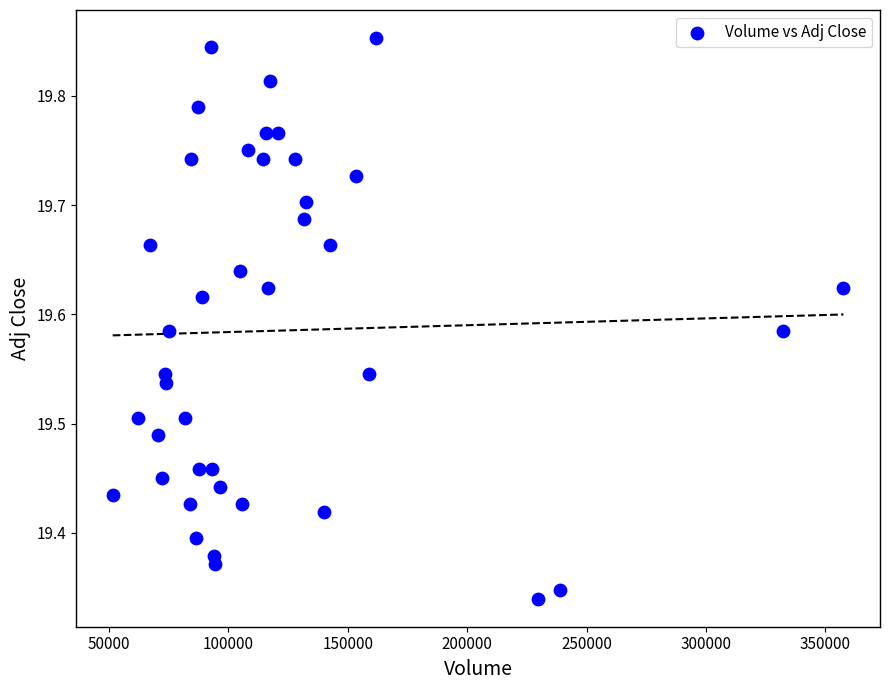

What is the range of Y values (max minus min)?

0.5